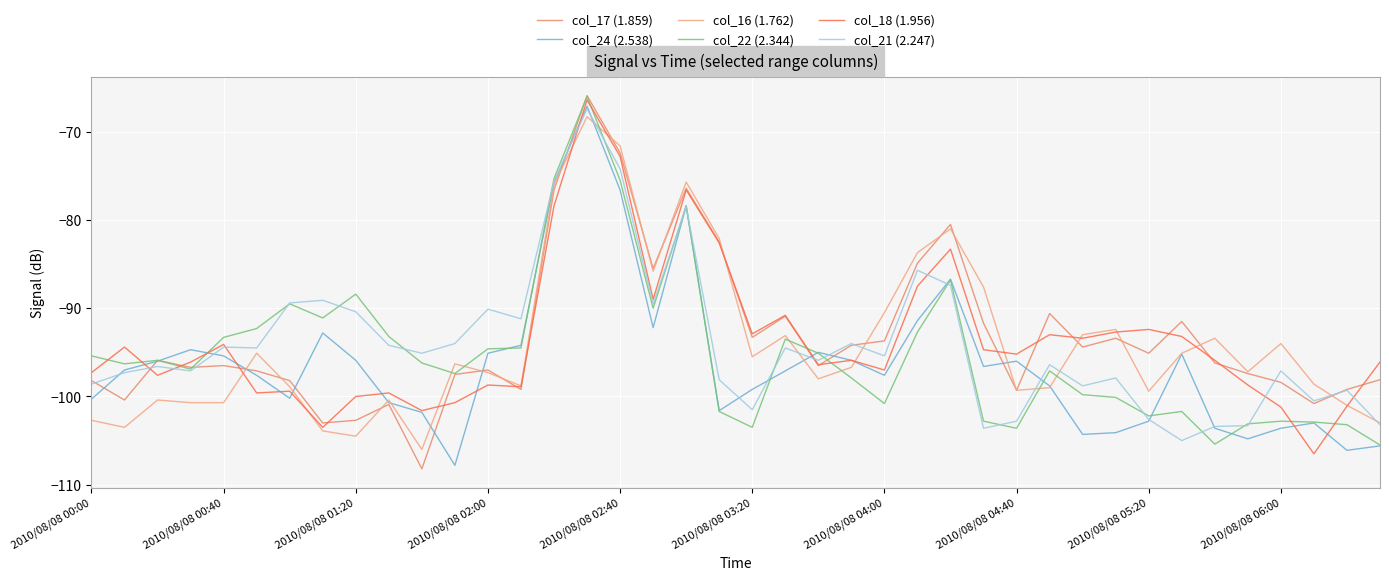

Which series has the largest range (max minus min)?

col_17 (1.859)